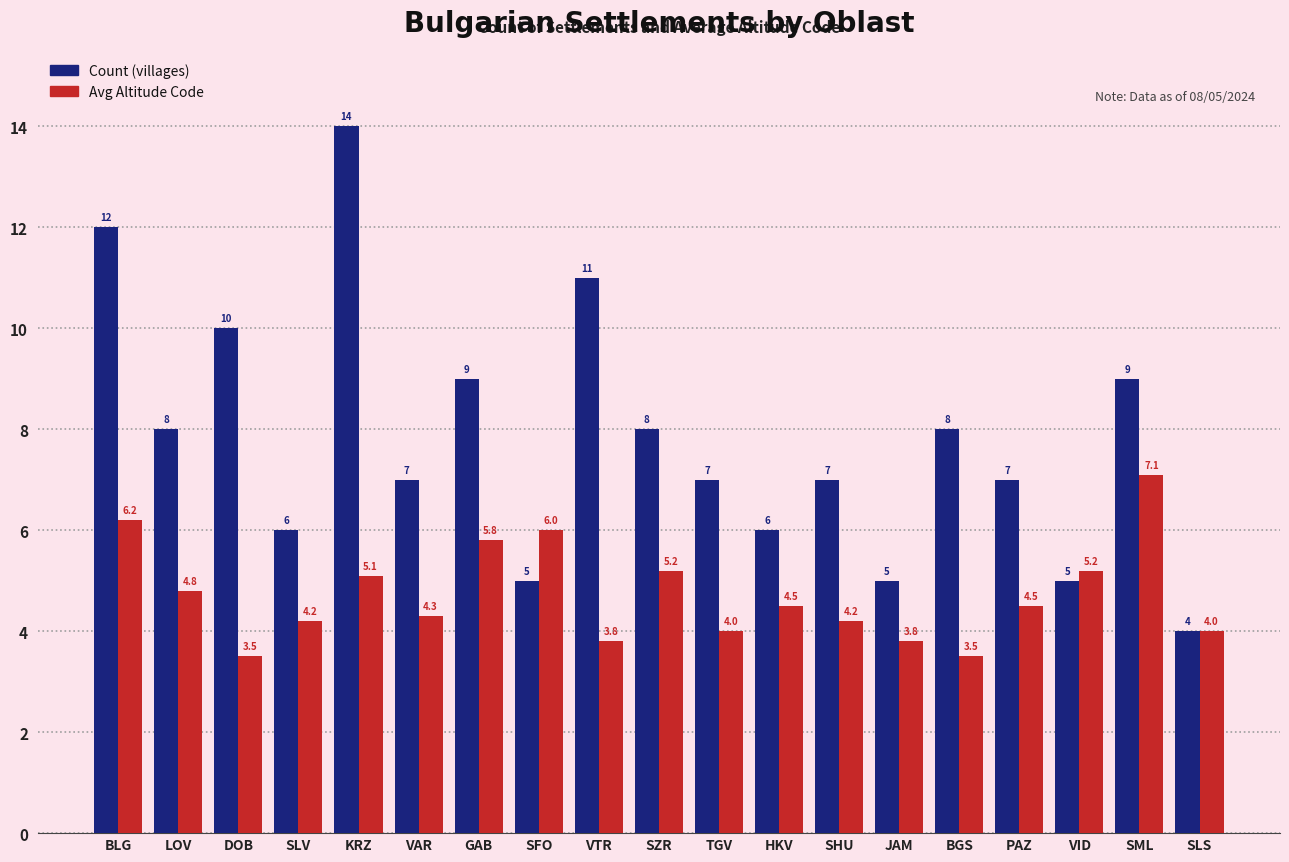

What is the greatest value displayed?

14.0